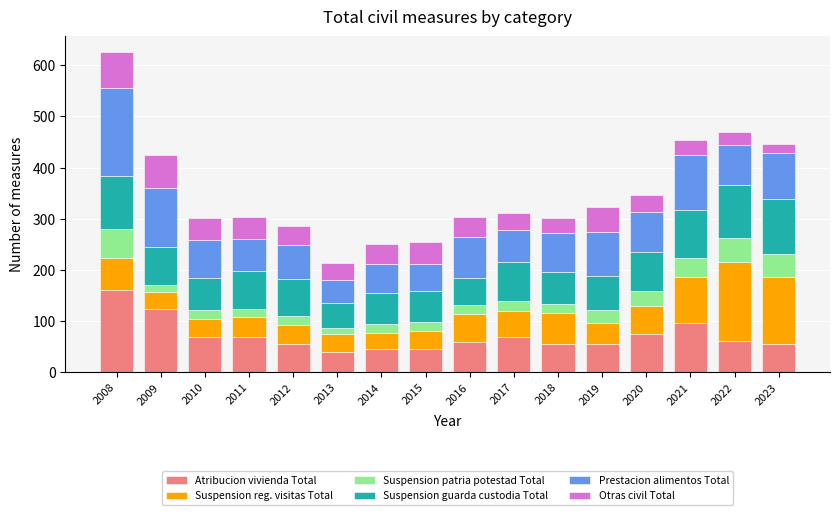

What is the lowest value of the Atribucion vivienda Total series?

39